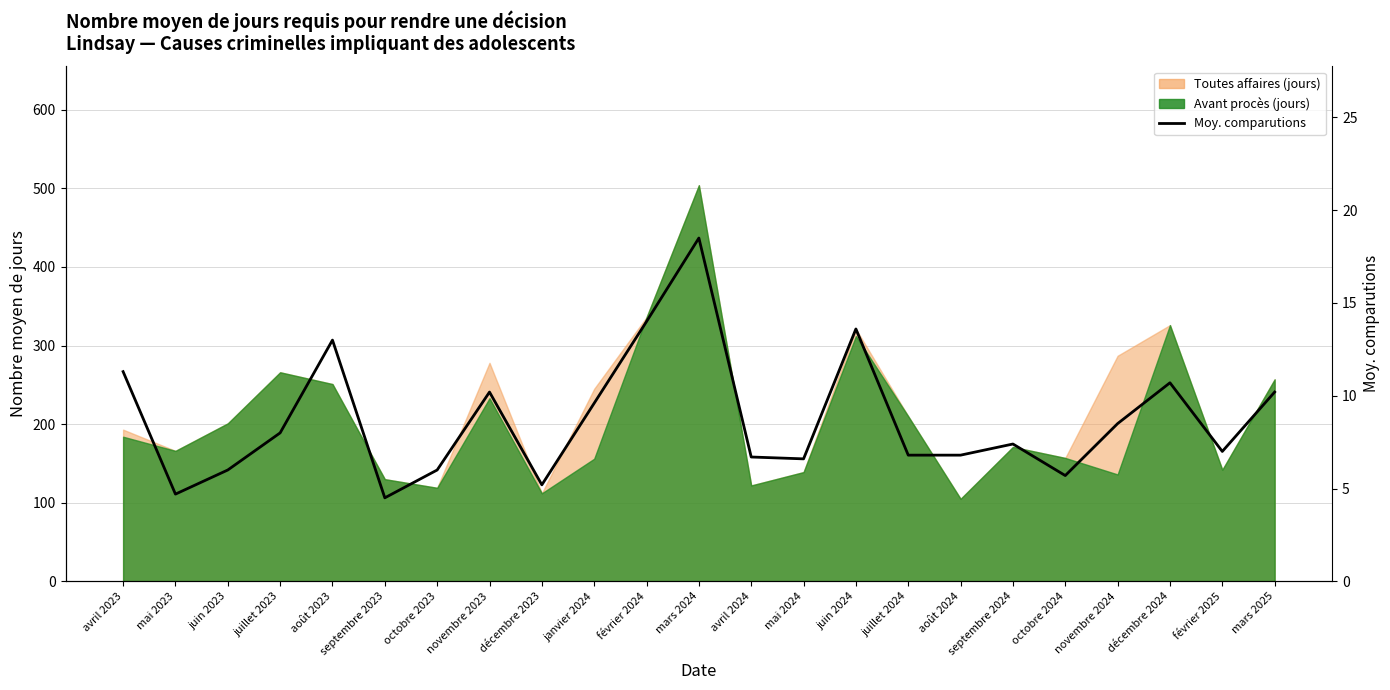

Rank the categories by value from highest to lowest.

mars 2024, février 2024, juin 2024, août 2023, avril 2023, décembre 2024, novembre 2023, mars 2025, janvier 2024, novembre 2024, juillet 2023, septembre 2024, février 2025, juillet 2024, août 2024, avril 2024, mai 2024, juin 2023, octobre 2023, octobre 2024, décembre 2023, mai 2023, septembre 2023